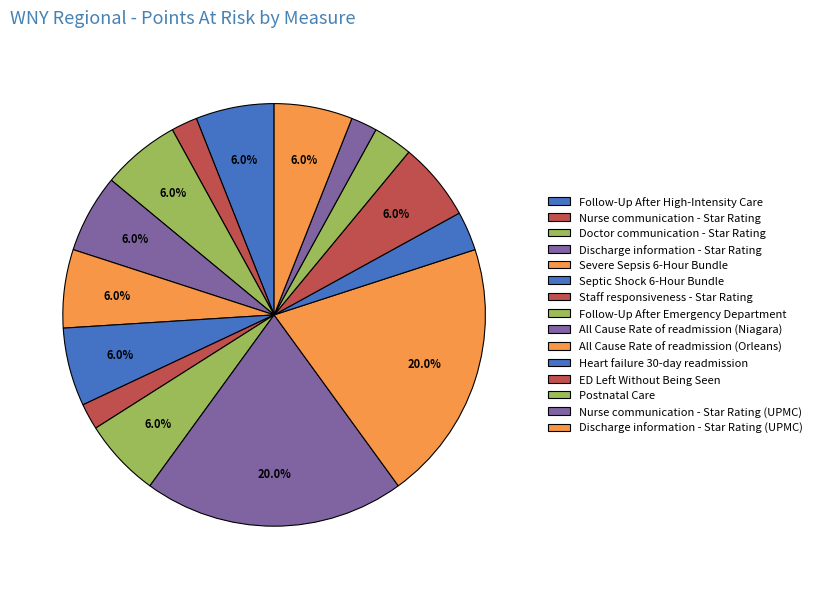

Is there any slice that represents more than half of the pie?

No